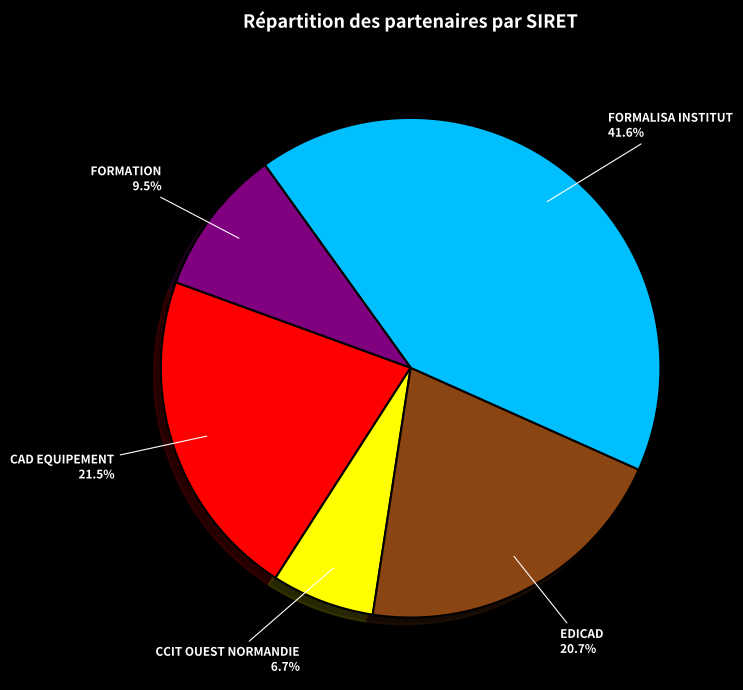

Is there any slice that represents more than half of the pie?

No